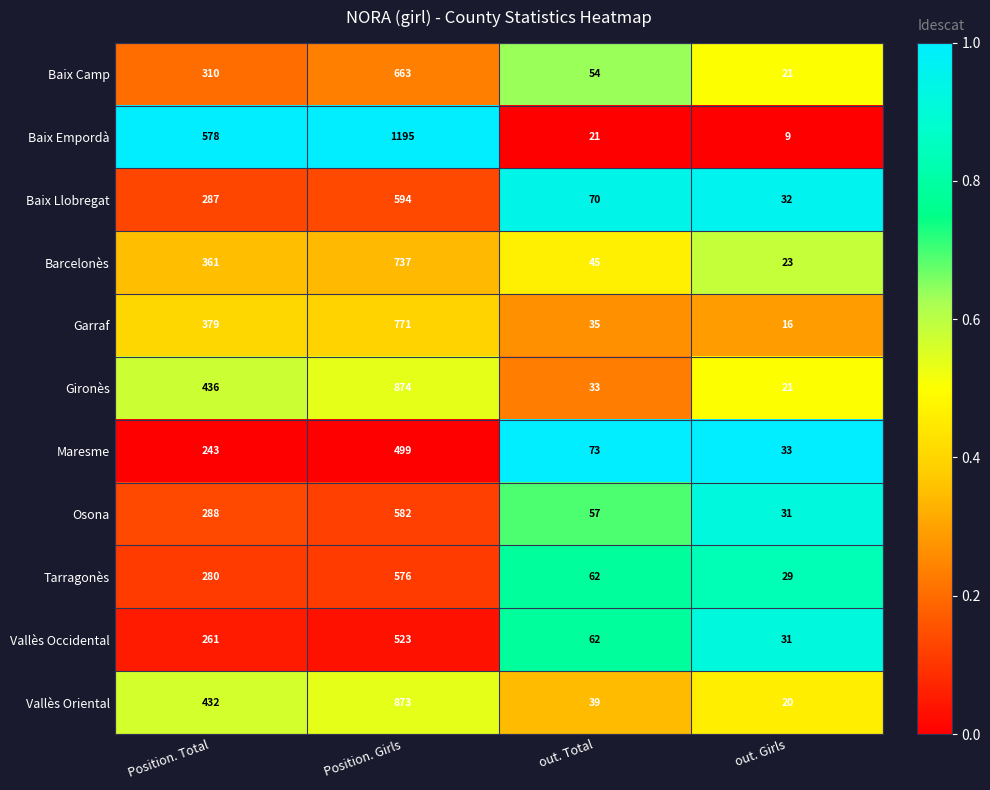

What is the sum of all Maresme values?

848